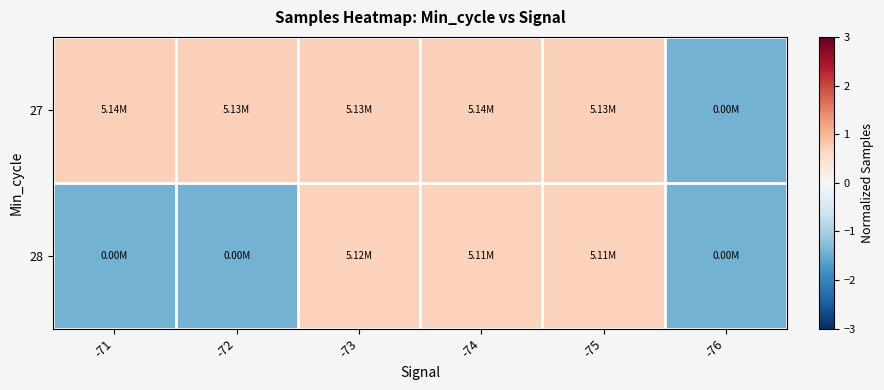

Reading left to right, extract all data points from this chart.

27: -71=0.7	-72=0.7	-73=0.7	-74=0.7	-75=0.7	-76=-1.4
28: -71=-1.4	-72=-1.4	-73=0.7	-74=0.7	-75=0.7	-76=-1.4